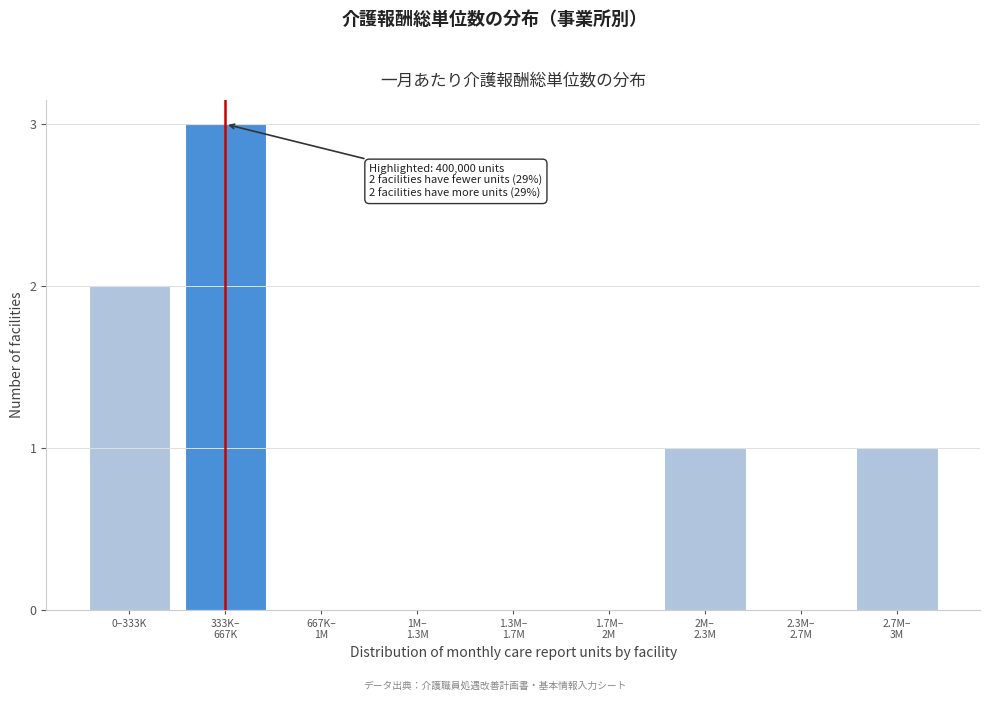

What is the greatest value displayed?

3